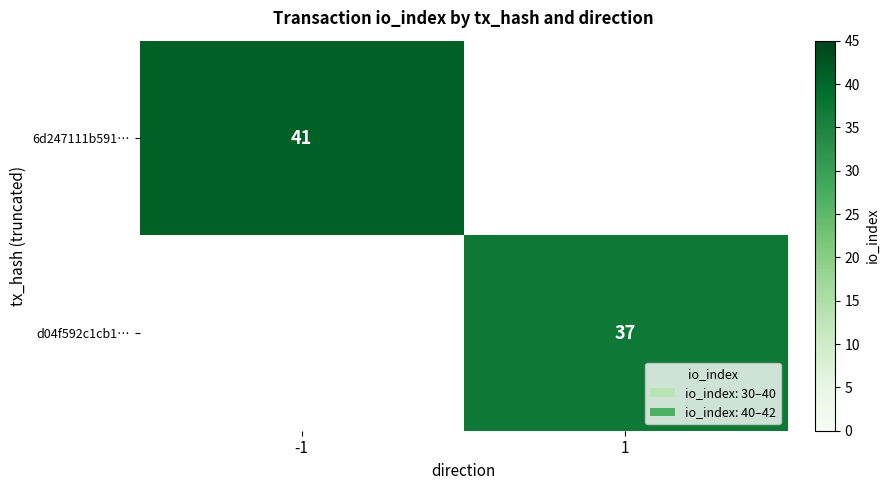

How many categories are shown in the chart?

2